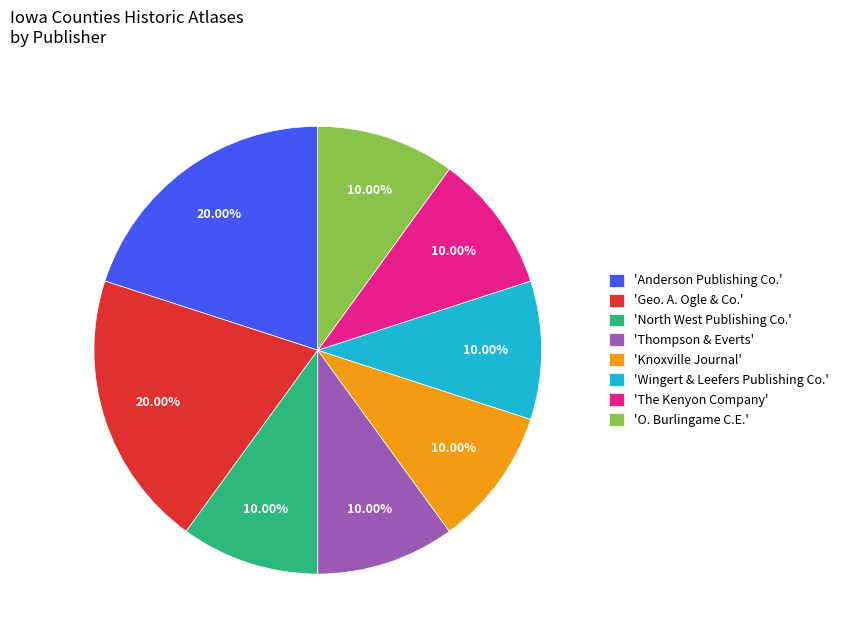

Does 'Wingert & Leefers Publishing Co.' represent more than half of the total?

No